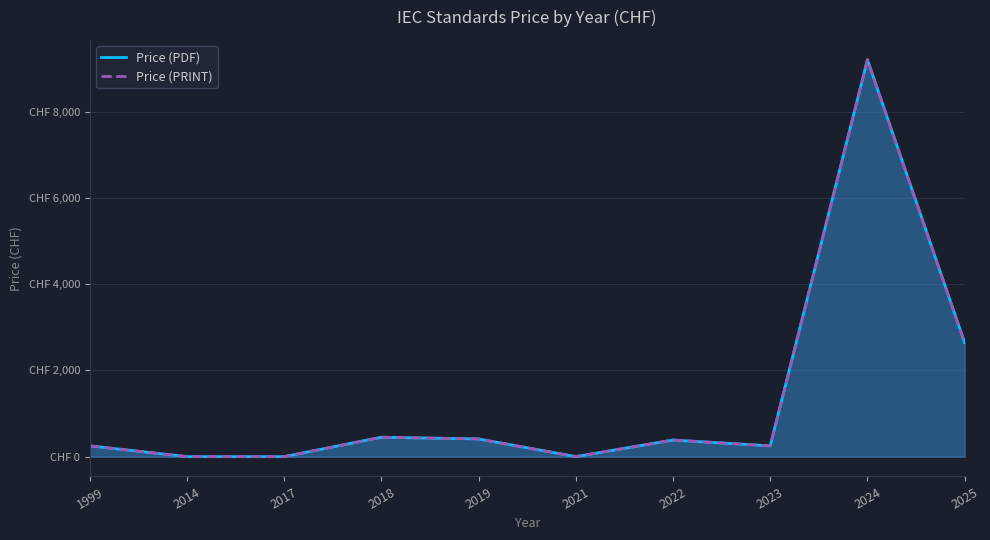

How many lines are shown in the chart?

2